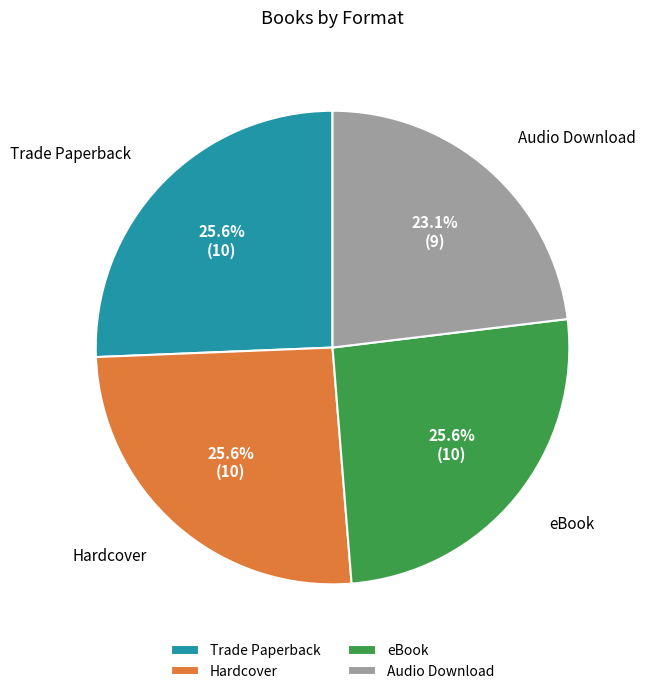

How many segments does this pie chart have?

4